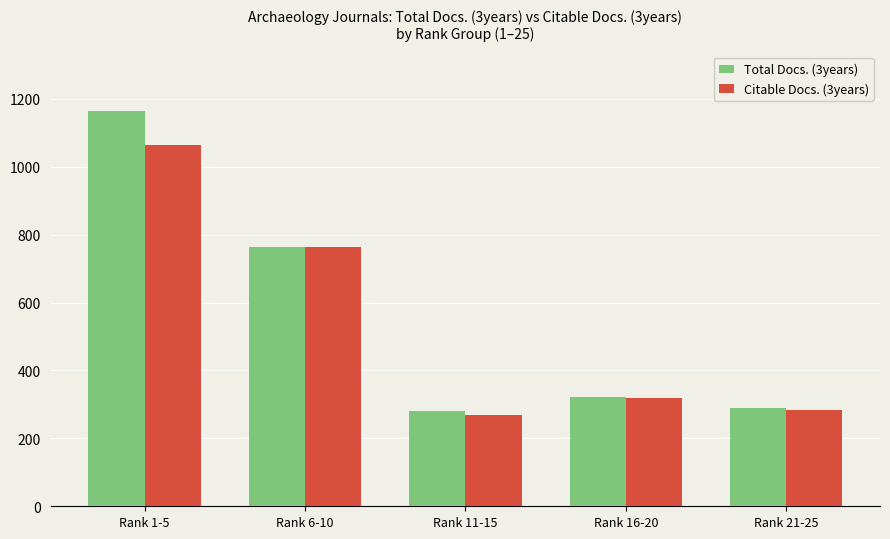

What is the maximum value shown in the chart?

1164